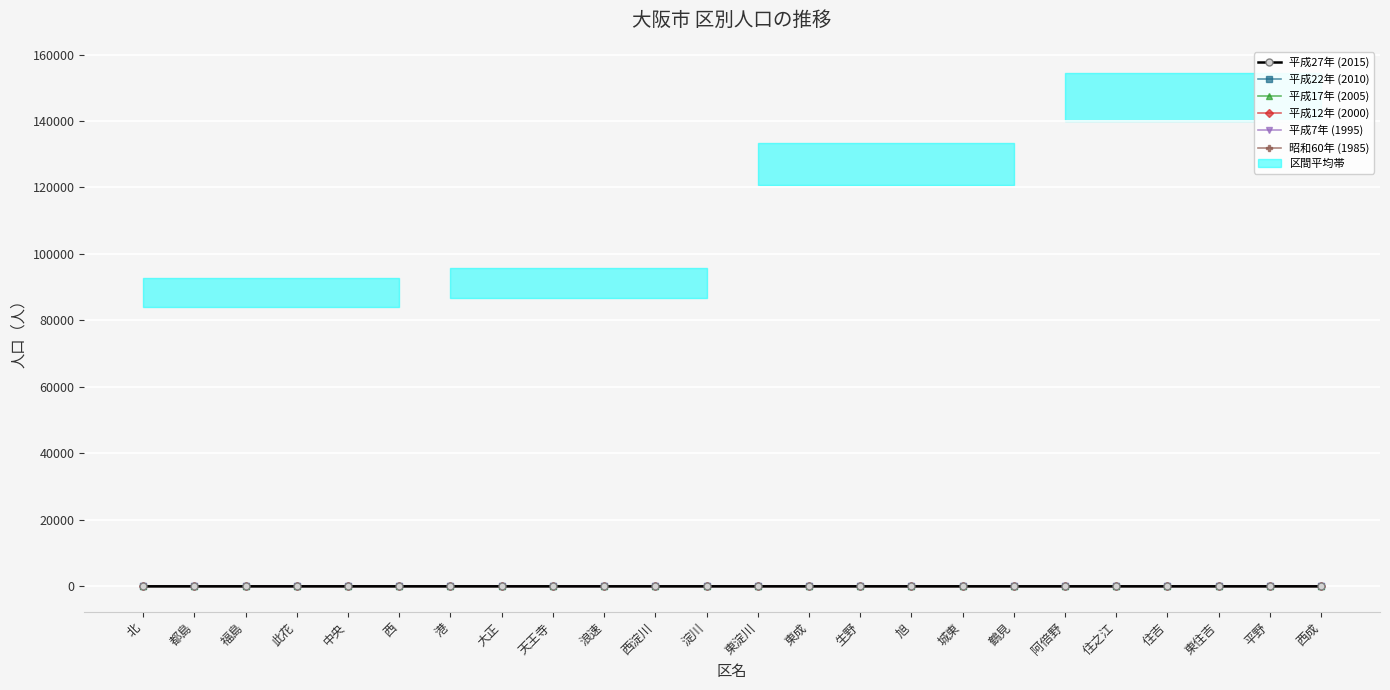

True or false: 昭和60年 (1985) has a value of 0.8 at 平野.

False